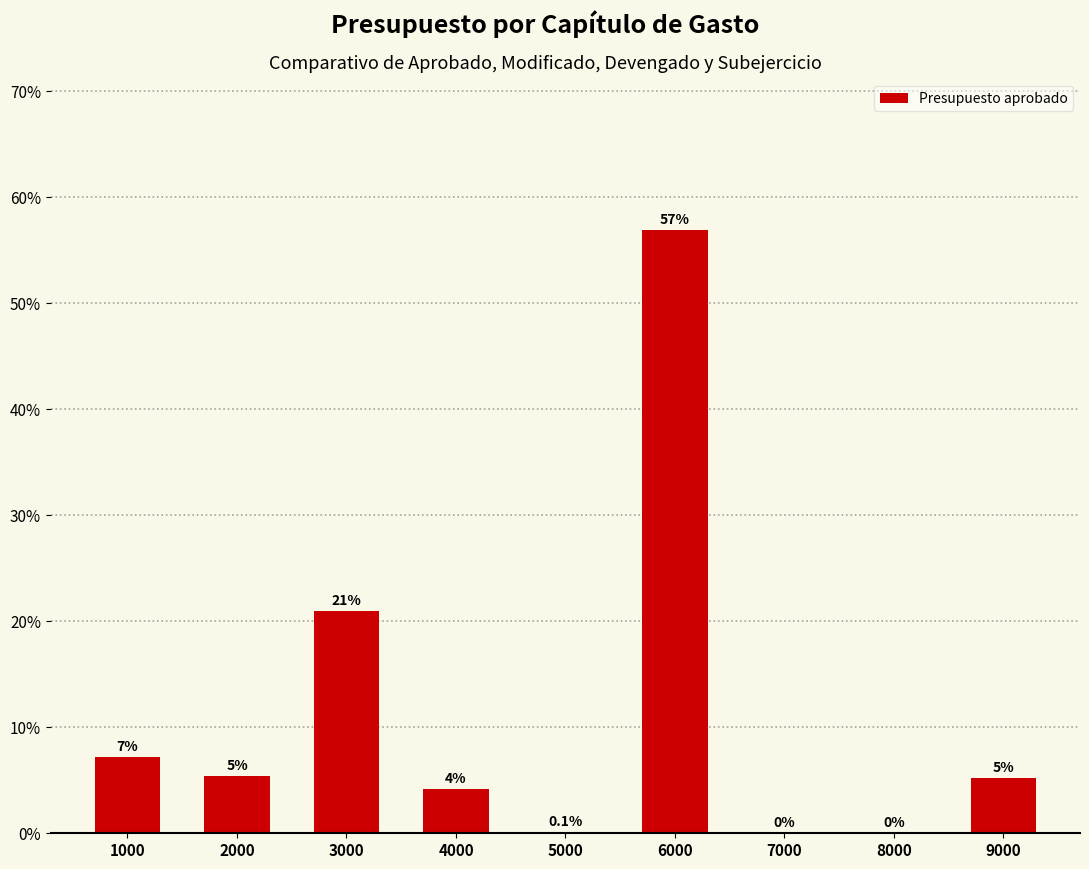

Is it true that the value at 3000 is 31.1?

False